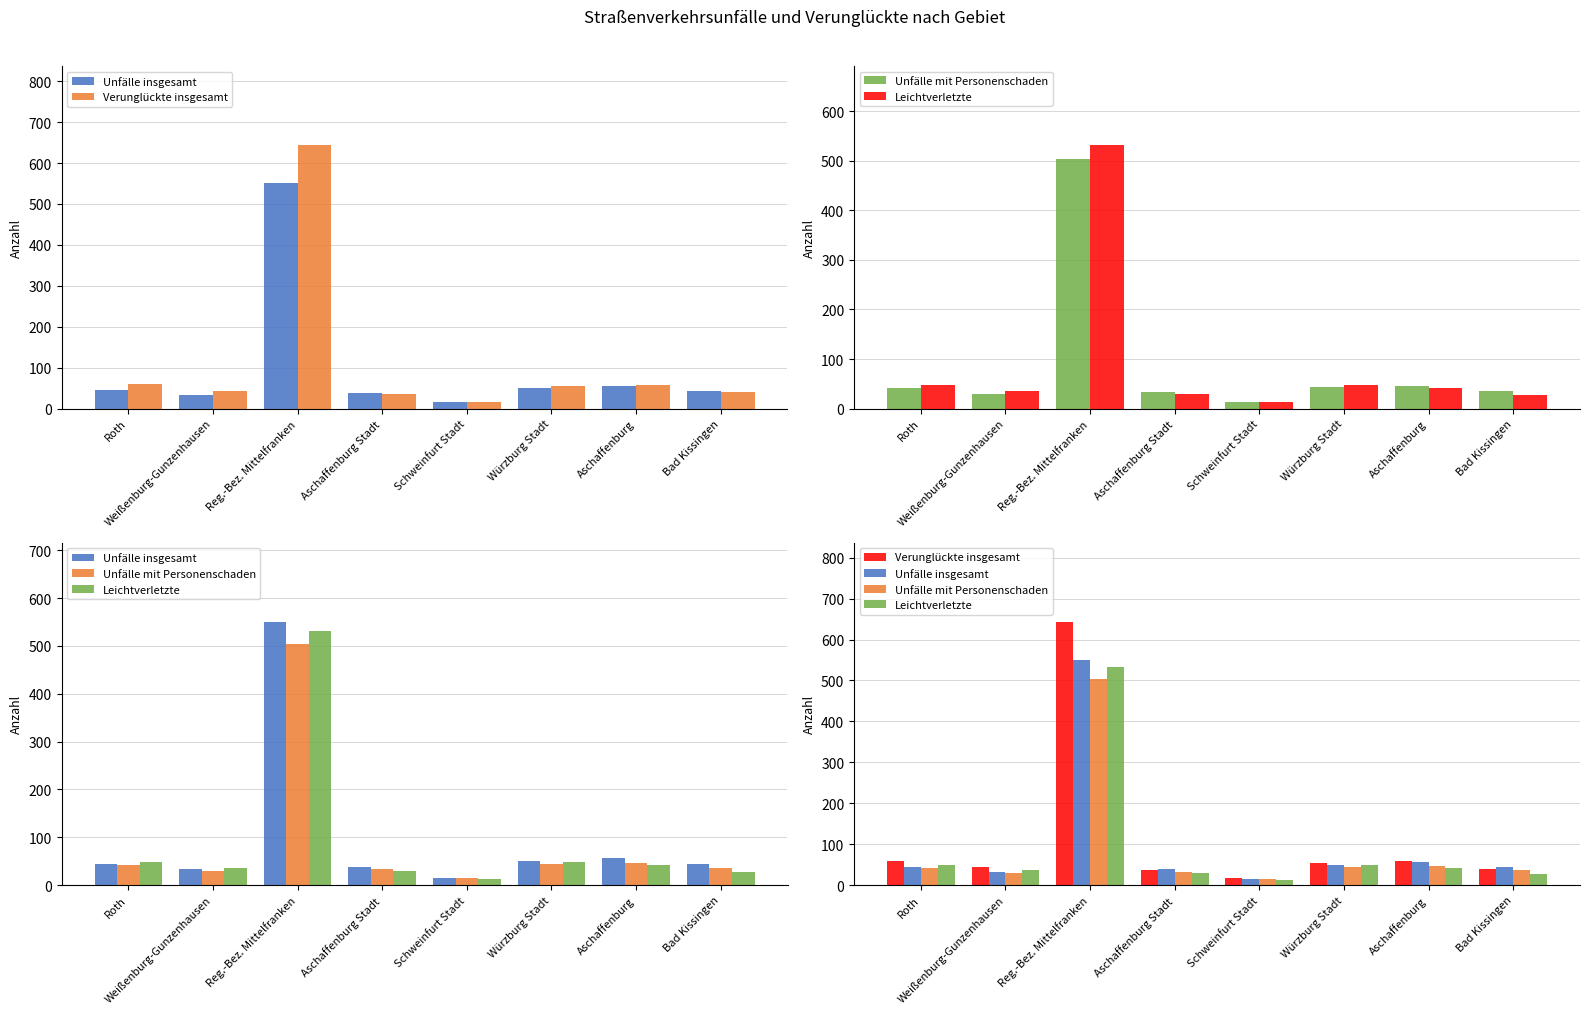

What are all the series names shown in the legend?

Unfälle insgesamt, Verunglückte insgesamt, Unfälle mit Personenschaden, Leichtverletzte